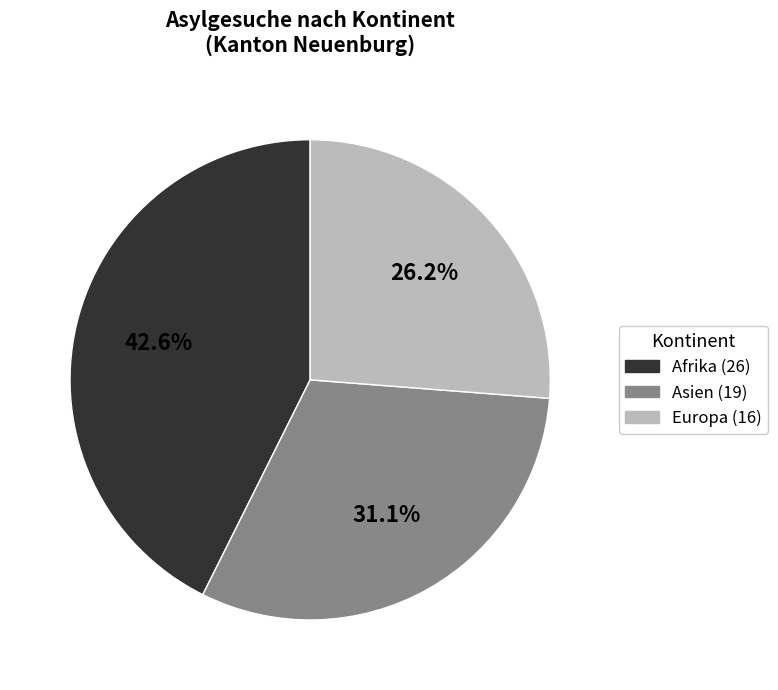

Is there any slice that represents more than half of the pie?

No